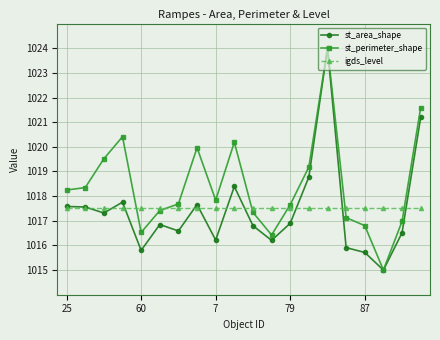

What are all the series names shown in the legend?

st_area_shape, st_perimeter_shape, igds_level